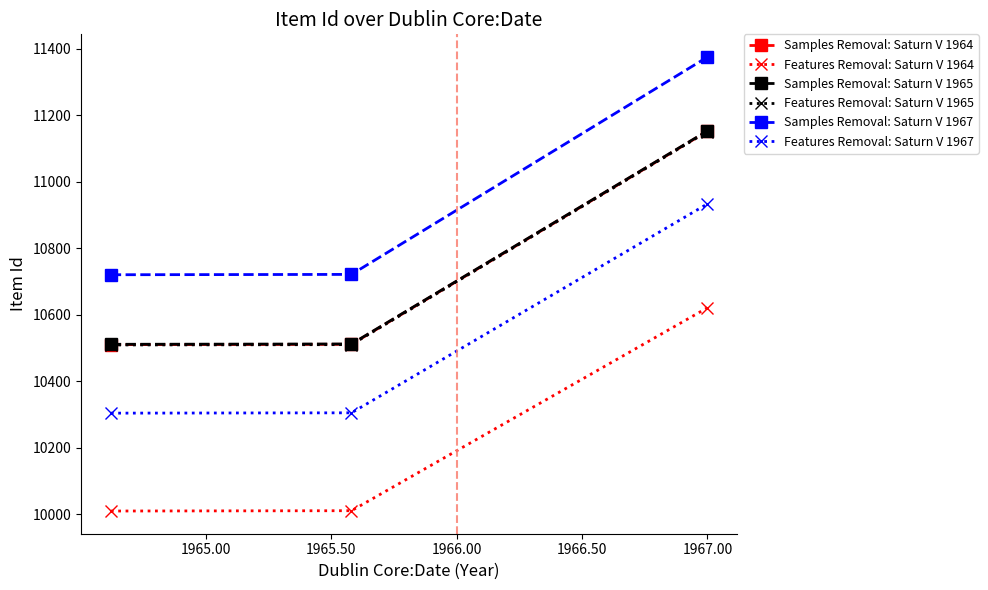

Which series has the widest spread of values?

Samples Removal: Saturn V 1967